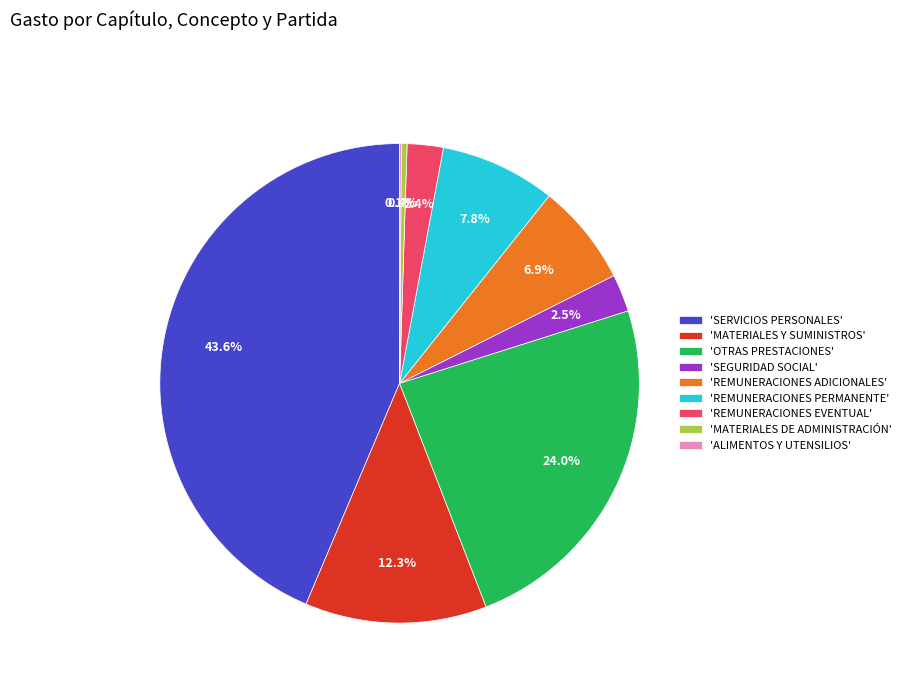

Is the sum of 'MATERIALES DE ADMINISTRACIÓN' and 'REMUNERACIONES EVENTUAL' greater than half?

No